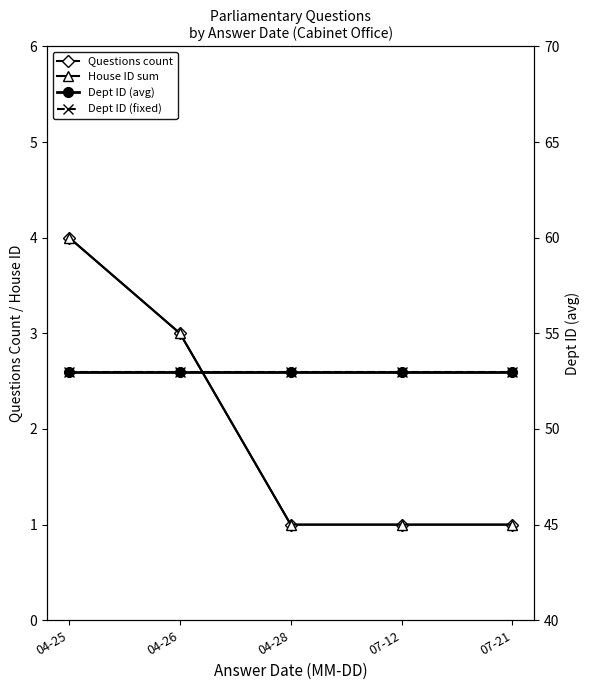

What is the sum of the Dept ID (fixed) values at 04-25 and 04-28?

106